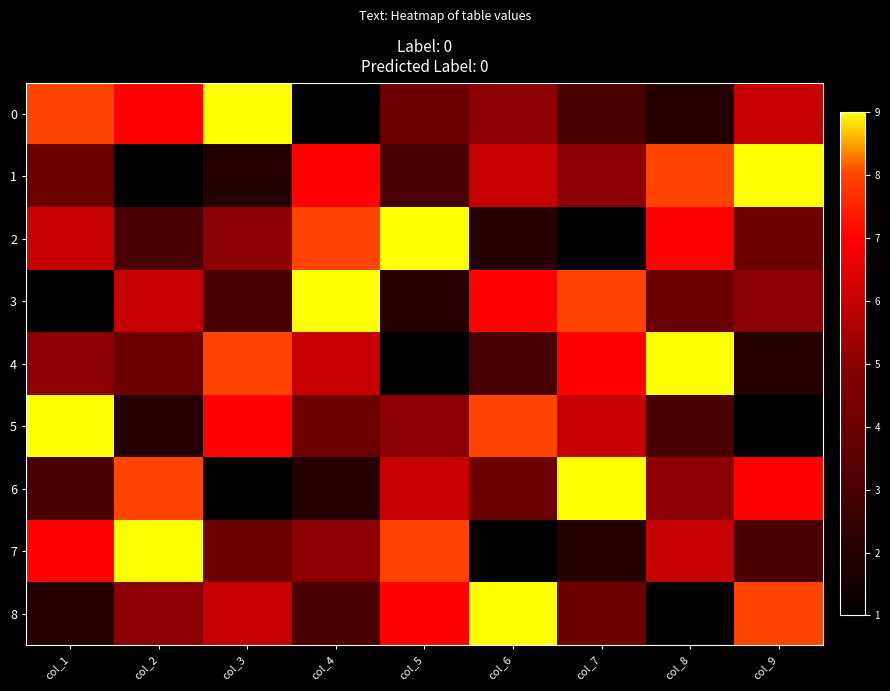

Count the number of data series in this chart.

9